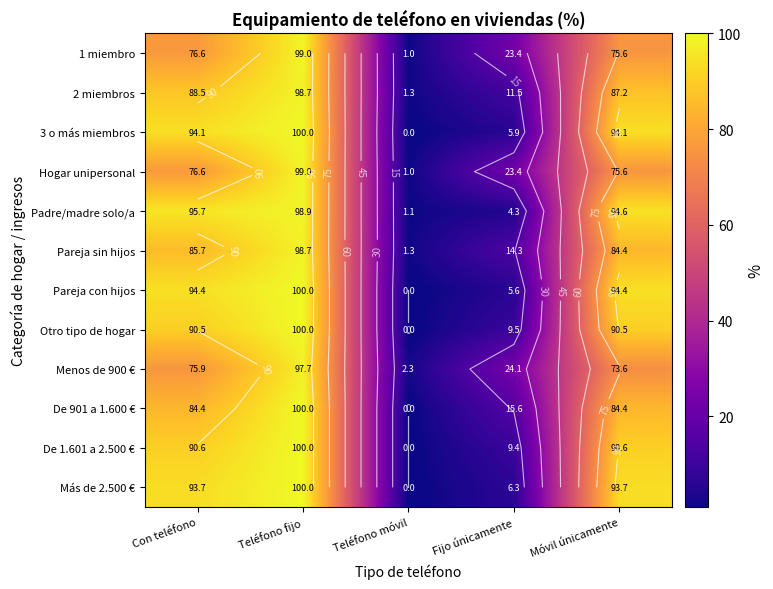

What is the sum of the De 901 a 1.600 € values at Móvil únicamente and Fijo únicamente?

100.0